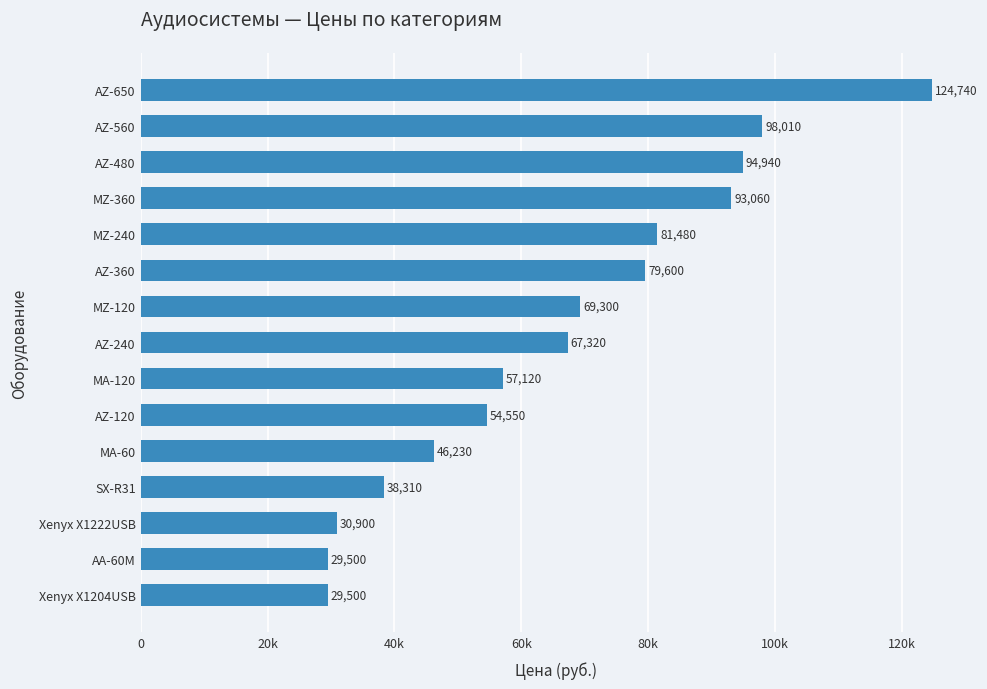

Are the bars horizontal?

Yes